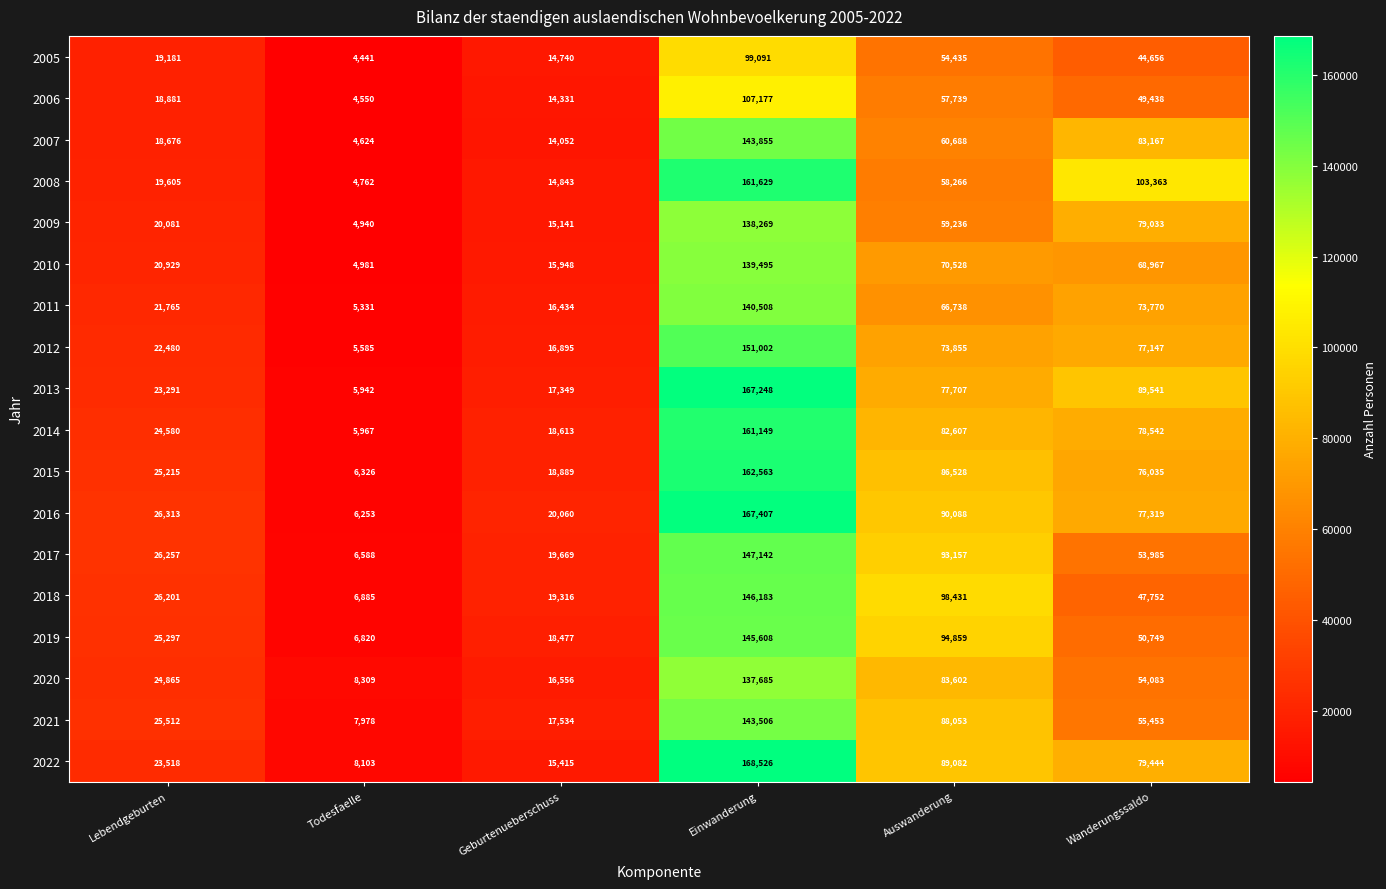

Which series has the largest total across all categories?

2016